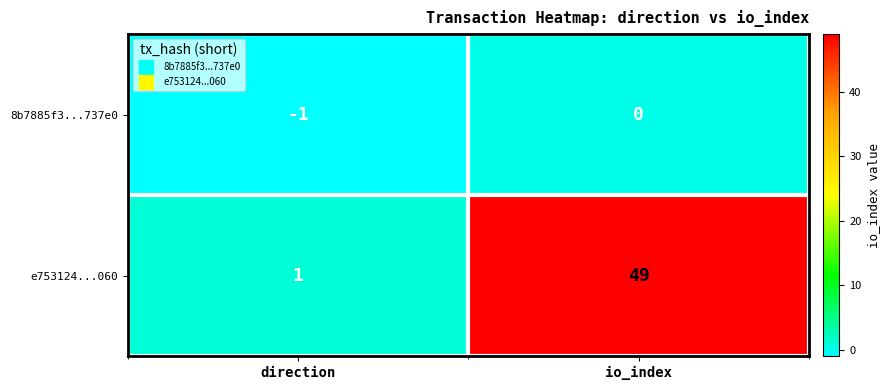

How many categories are shown in the chart?

2